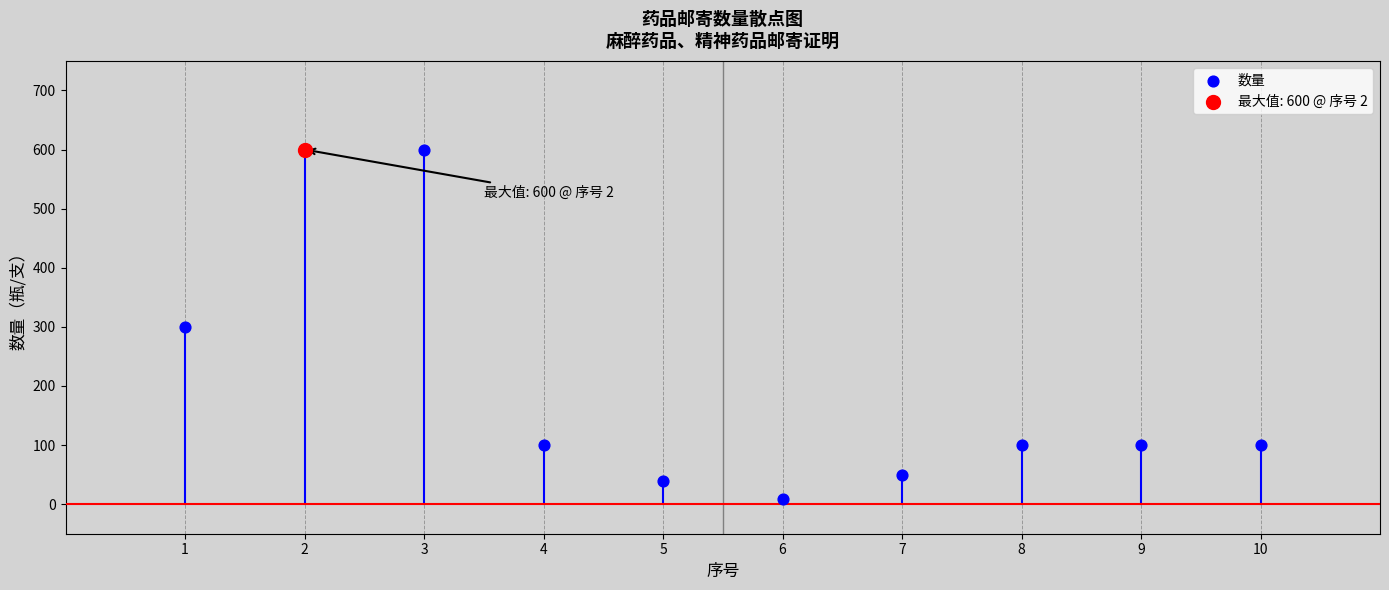

What are all the series names shown in the legend?

数量, 最大值: 600 @ 序号 2